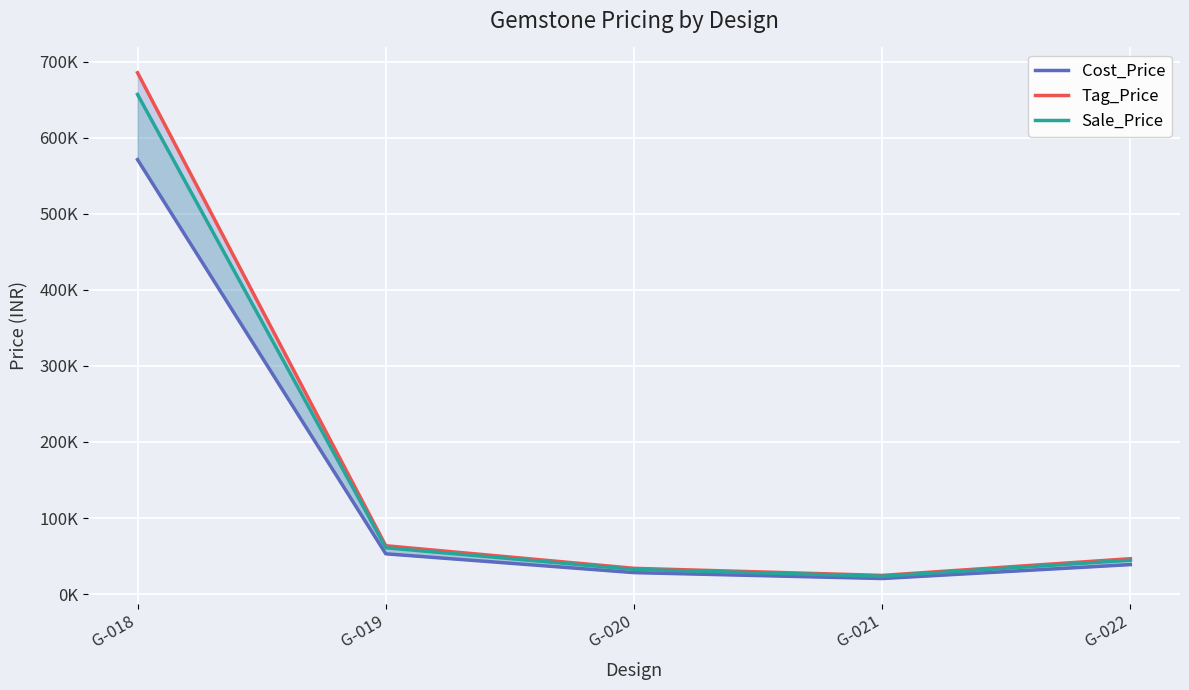

Where does the Sale_Price series first go above 44620?

G-018